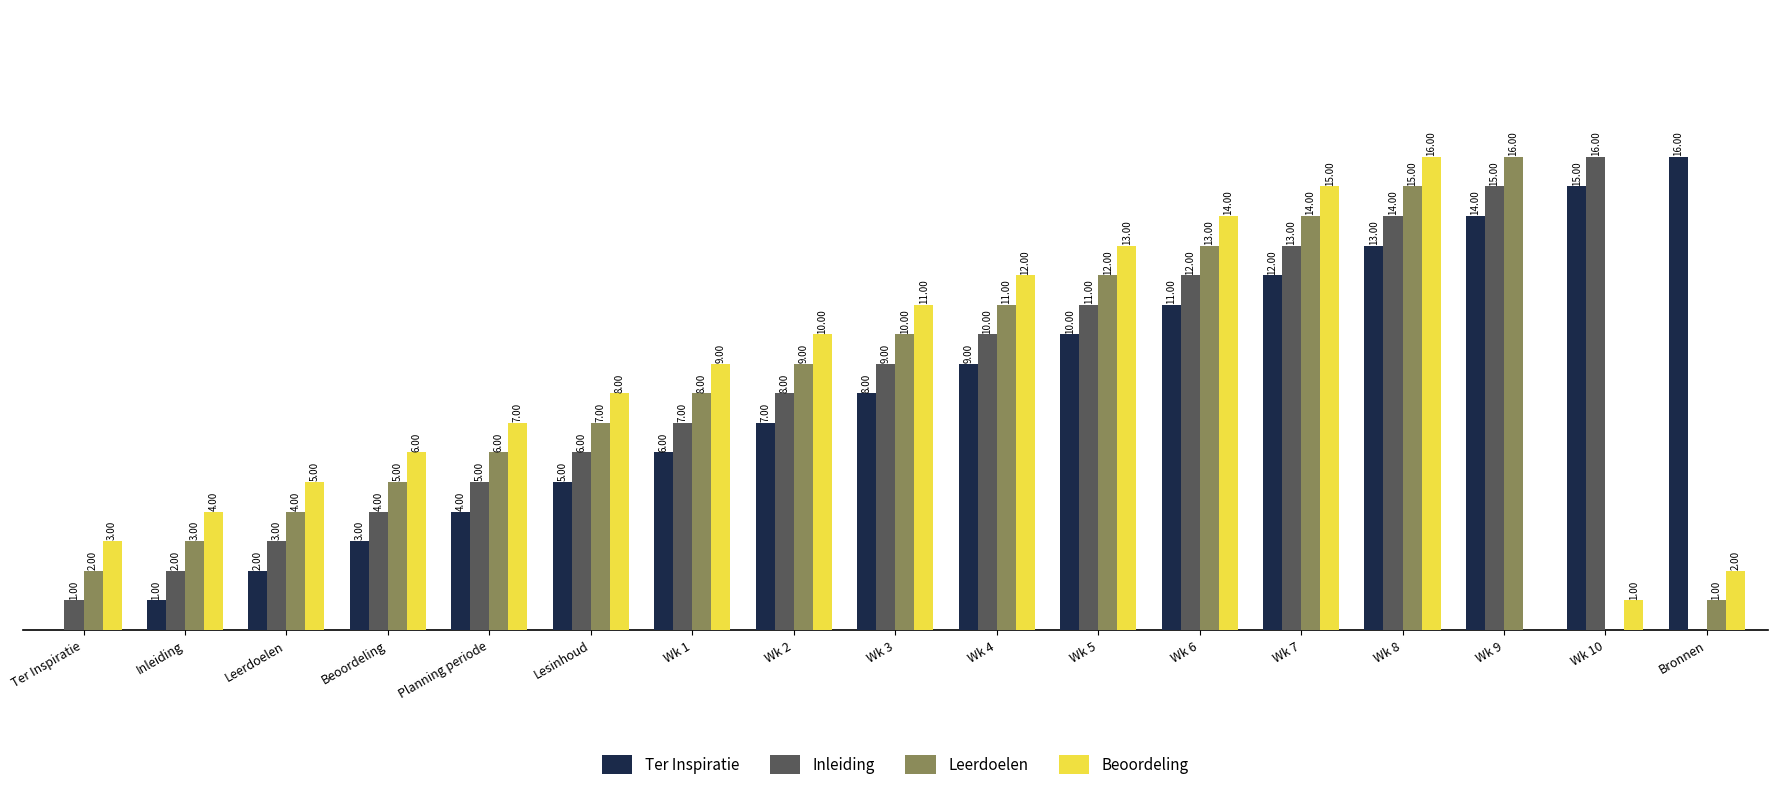

At which category is the sum across all series the highest?

Wk 8